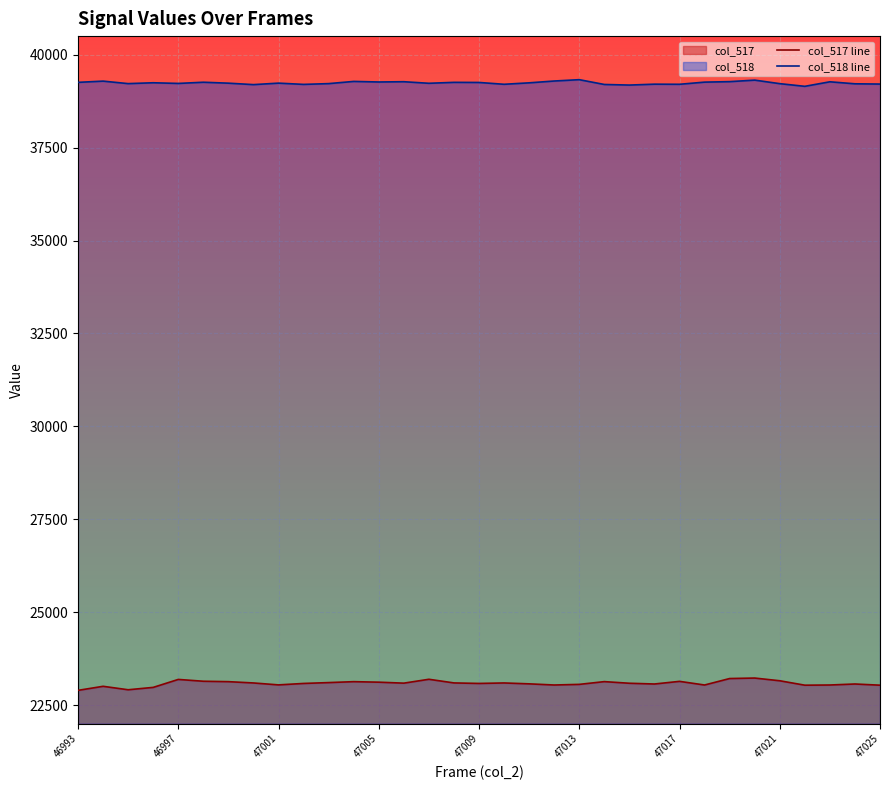

In col_517 line, how many points are lower than both neighbors (excluding endpoints)?

8